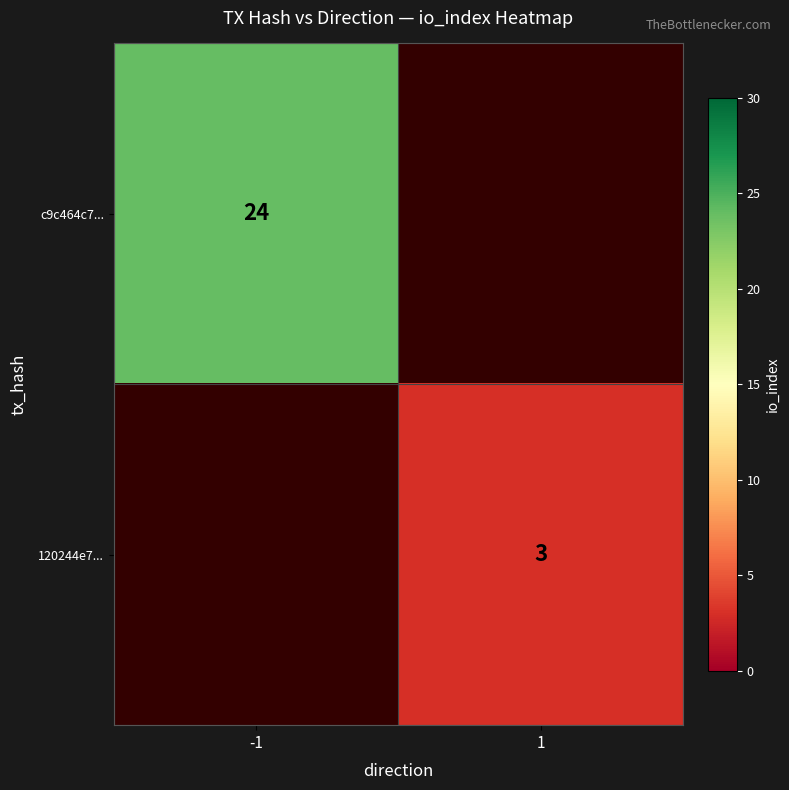

Which has a higher value, 1 or -1?

-1